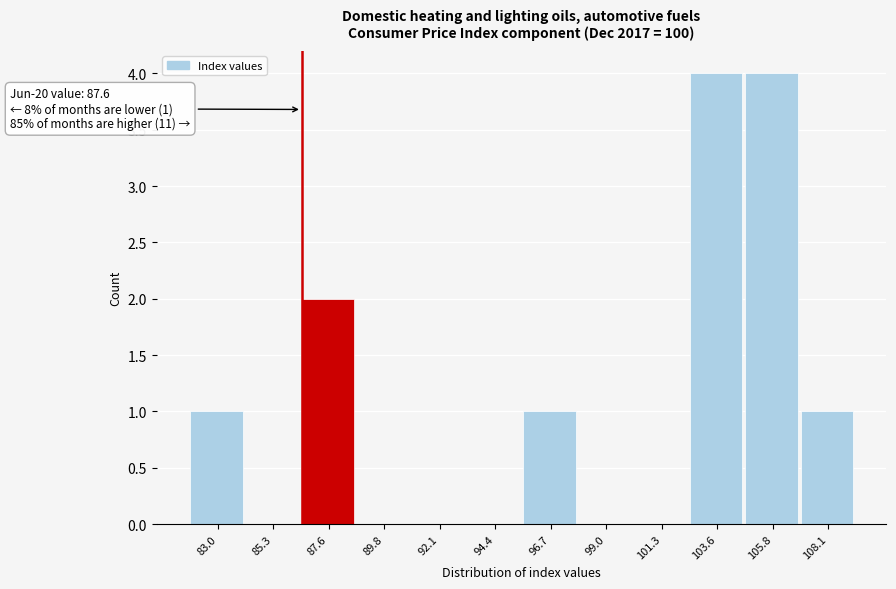

Reading left to right, extract all data points from this chart.

83.0=1	85.3=0	87.6=2	89.8=0	92.1=0	94.4=0	96.7=1	99.0=0	101.3=0	103.6=4	105.8=4	108.1=1